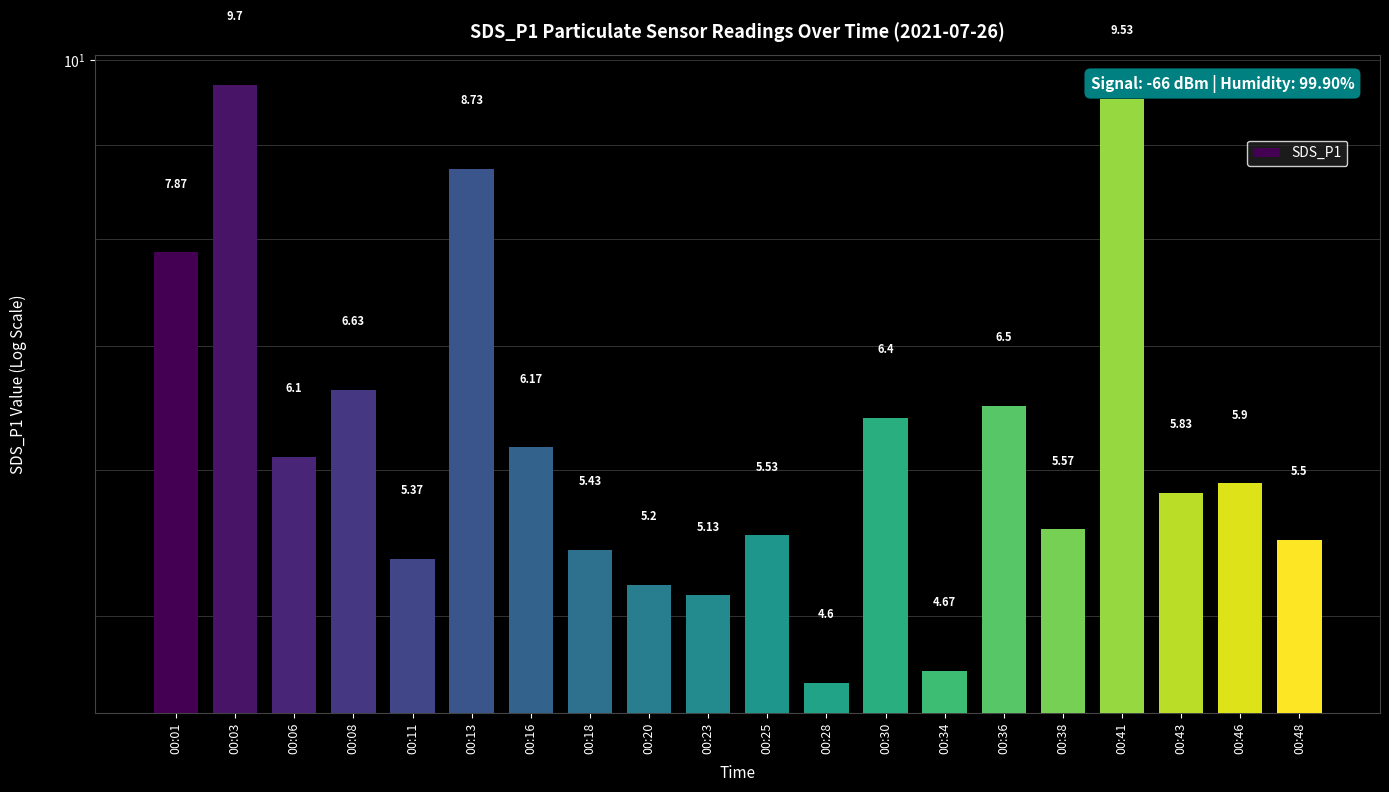

Count the number of values greater than 5.

18